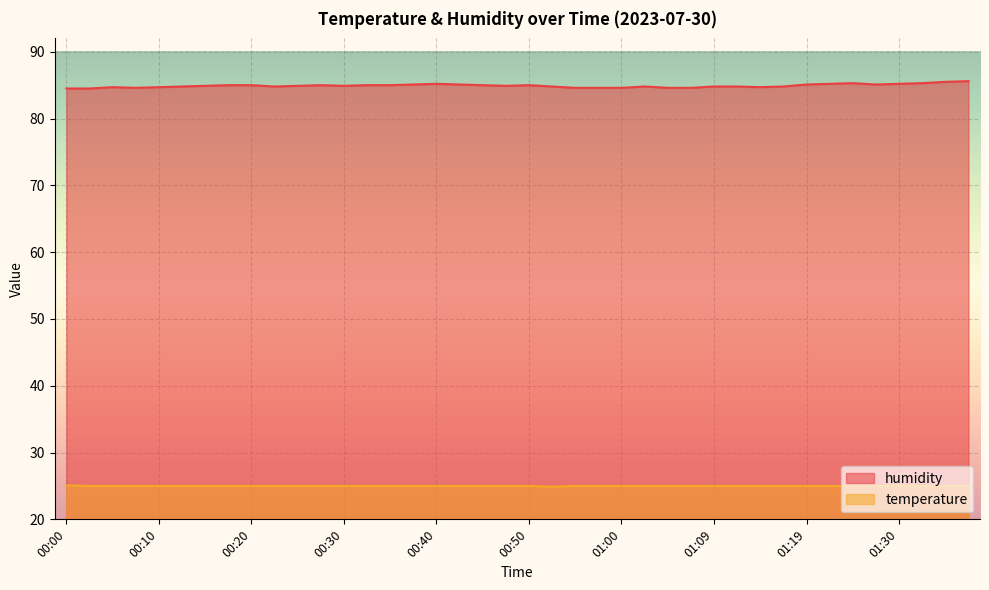

True or false: temperature and humidity intersect in this chart.

False